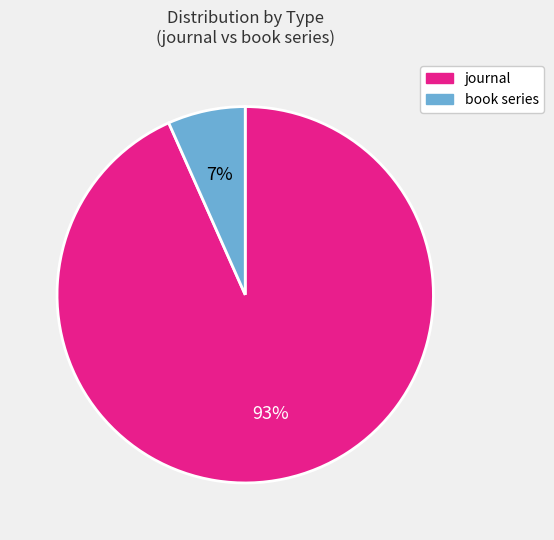

Count the number of slices in the pie.

2